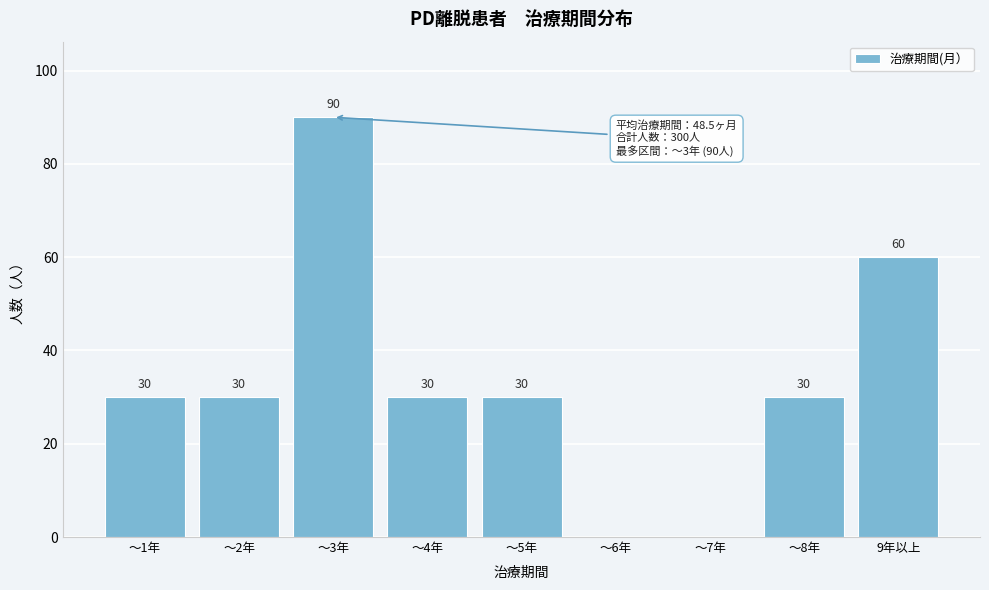

Reading left to right, transcribe all the data shown in this chart.

～1年=30	～2年=30	～3年=90	～4年=30	～5年=30	～6年=0	～7年=0	～8年=30	9年以上=60